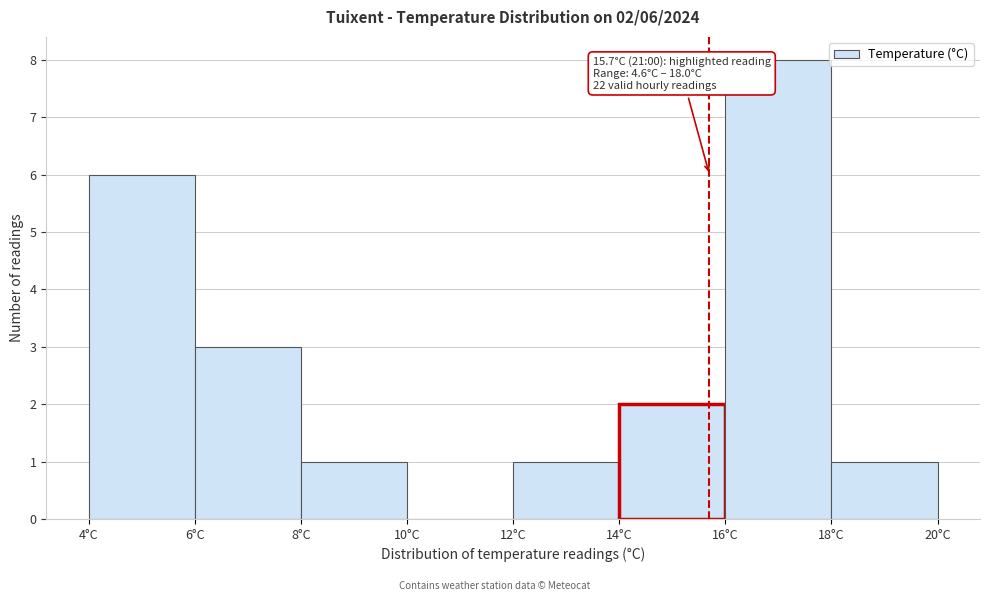

Which range on the x-axis has the tallest bar?

16 to 18